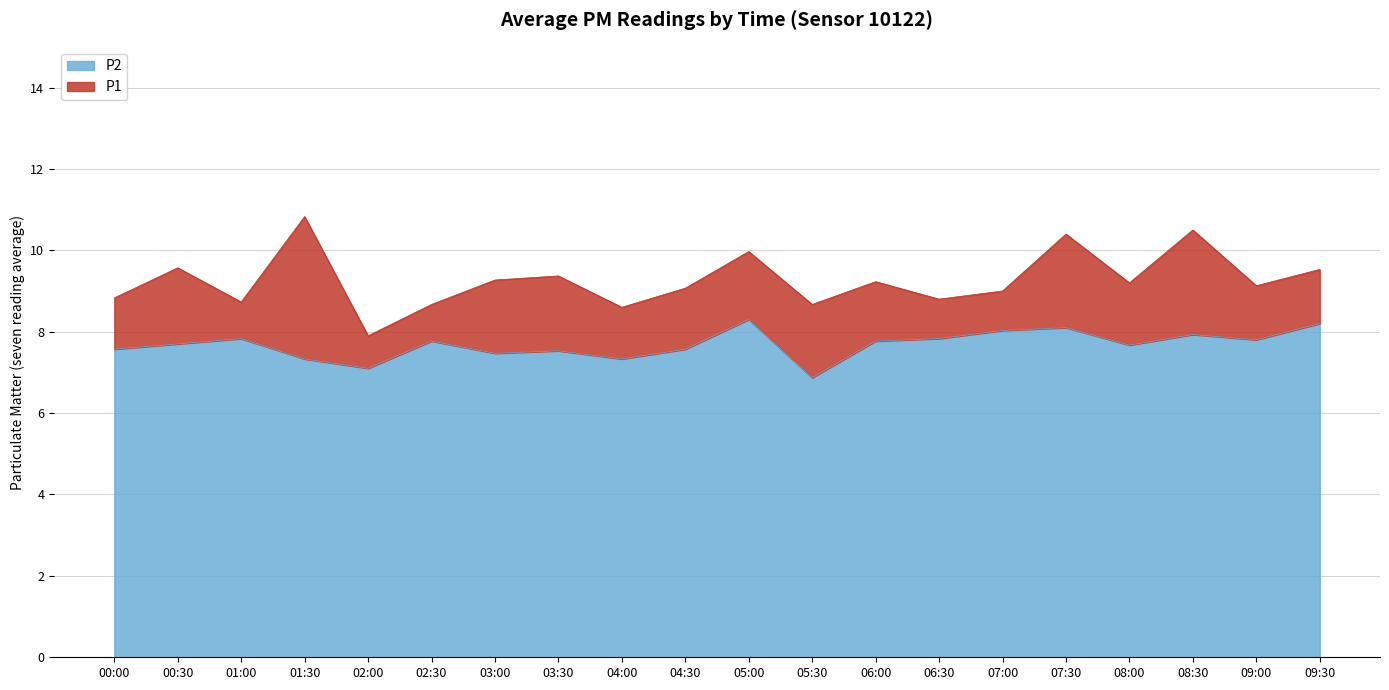

Which series has the largest total across all categories?

P1